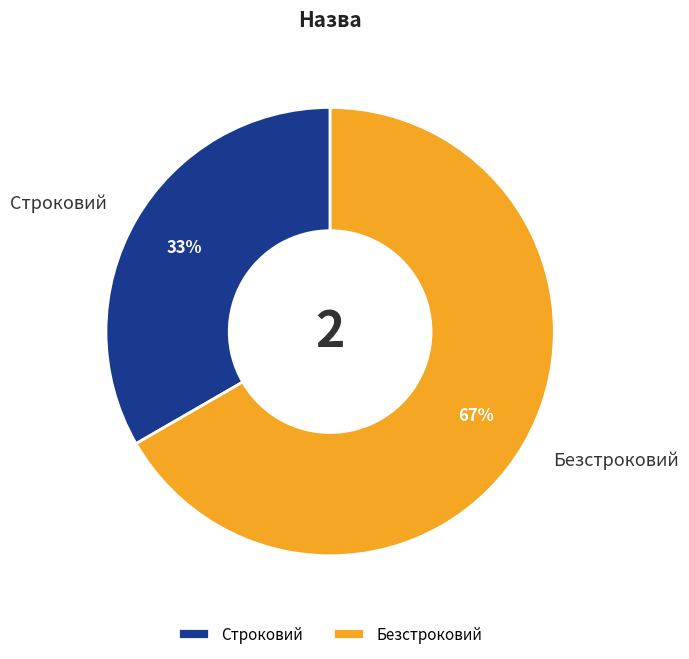

To the nearest percent, what is the average slice percentage?

50%